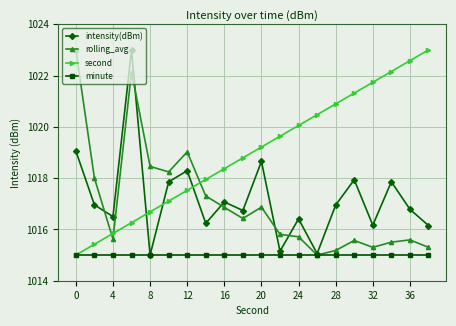

How many data points does each series have?

20